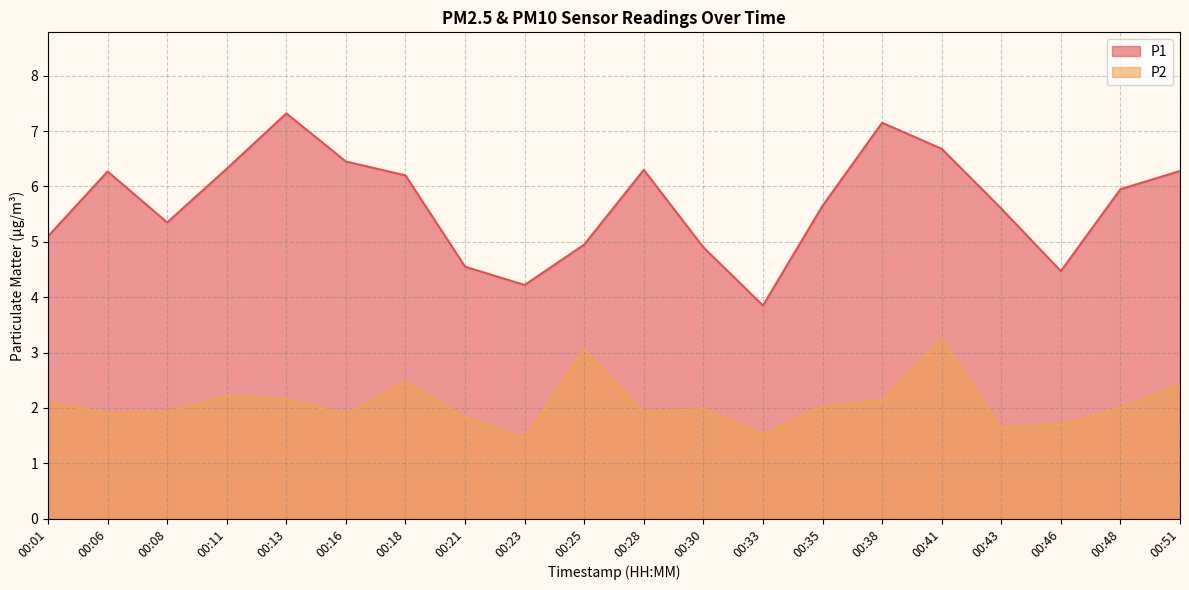

Count the number of categories in the chart.

20